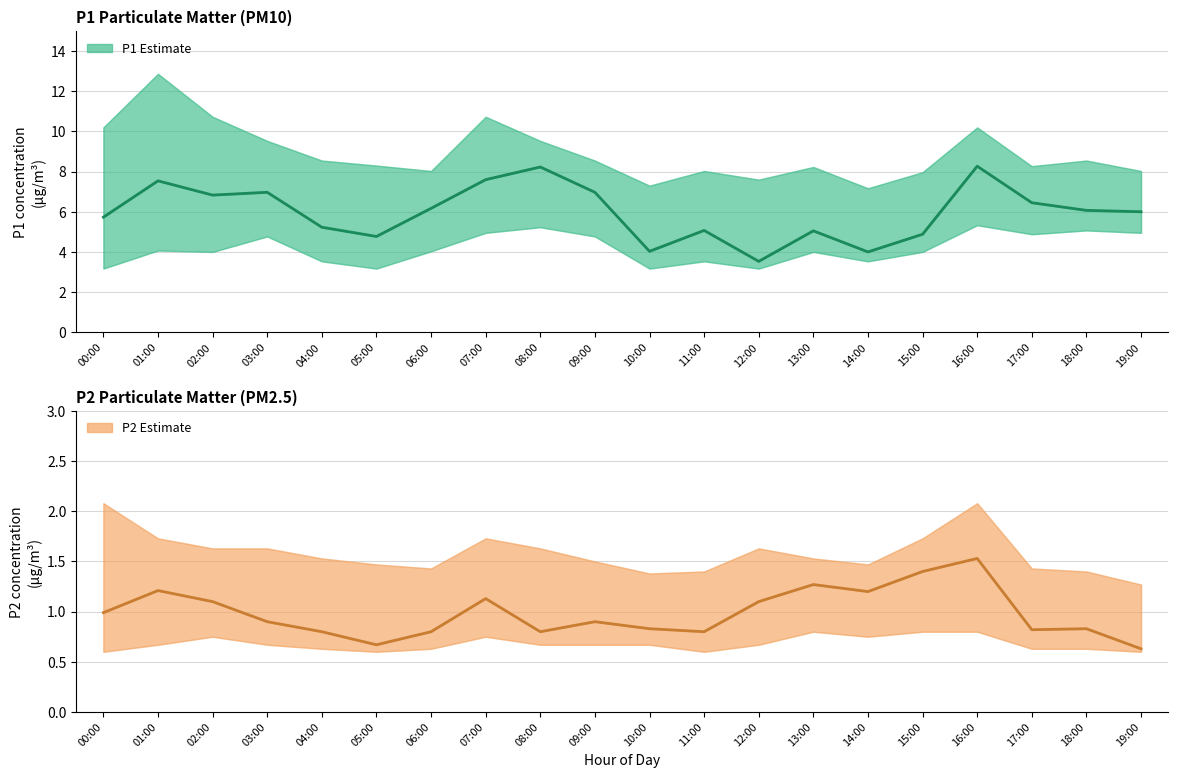

Between 02:00 and 19:00, which series saw the biggest shift?

P1 Estimate